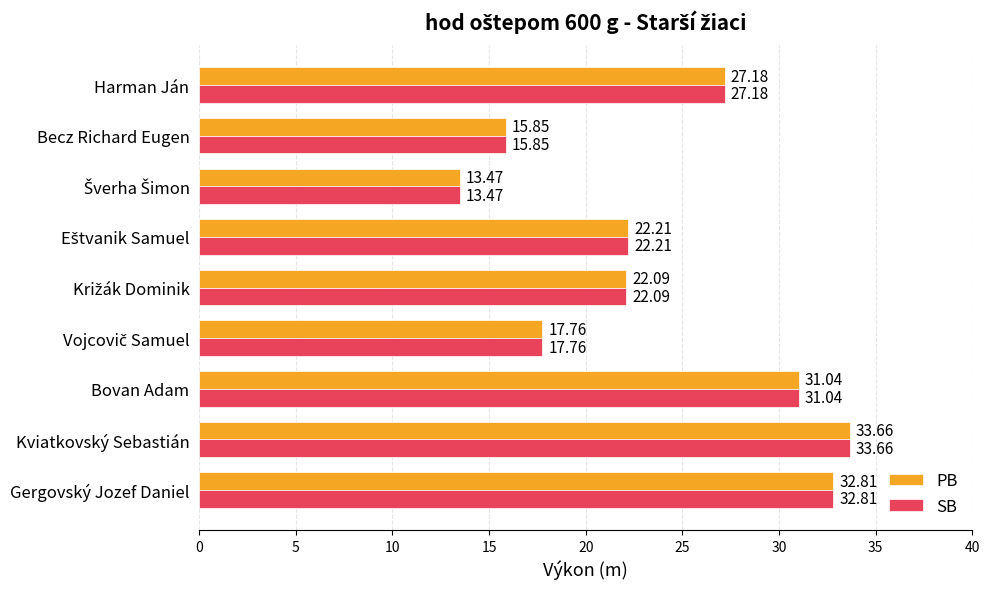

How many data points does each series have?

9